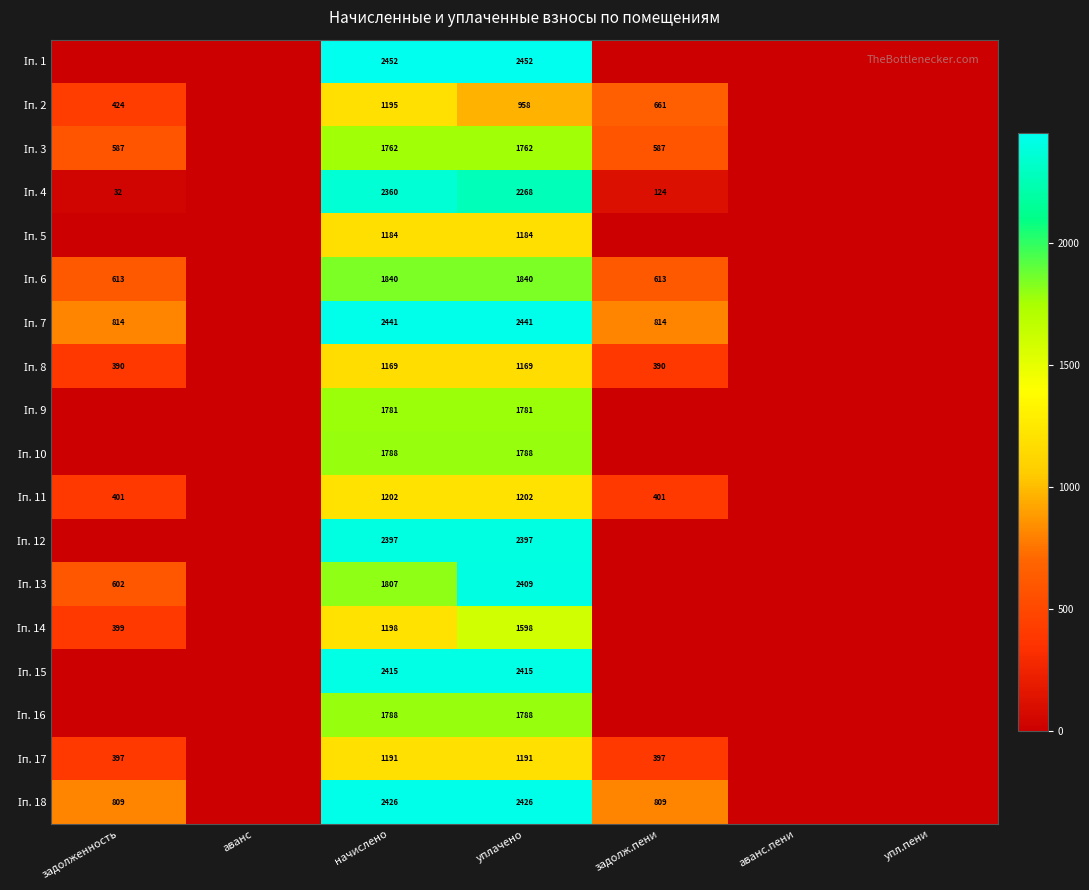

What is the average value of the Іп. 11 series?

457.9